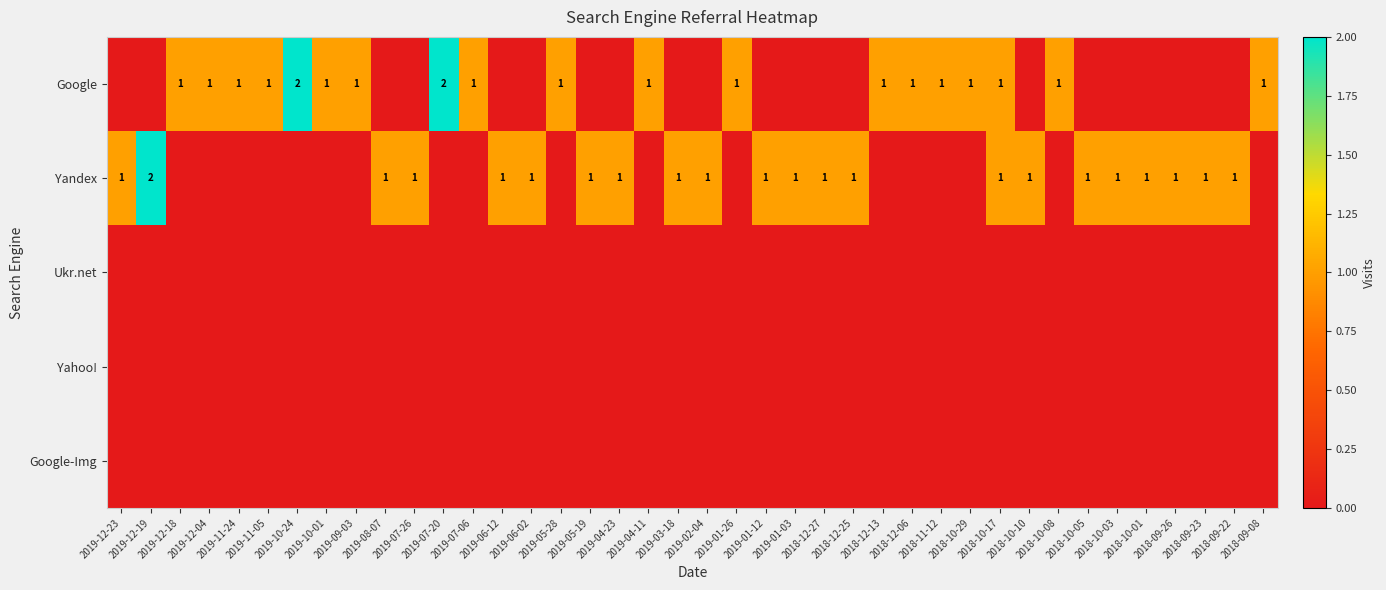

What is the total value across all series at 2018-10-01?

1